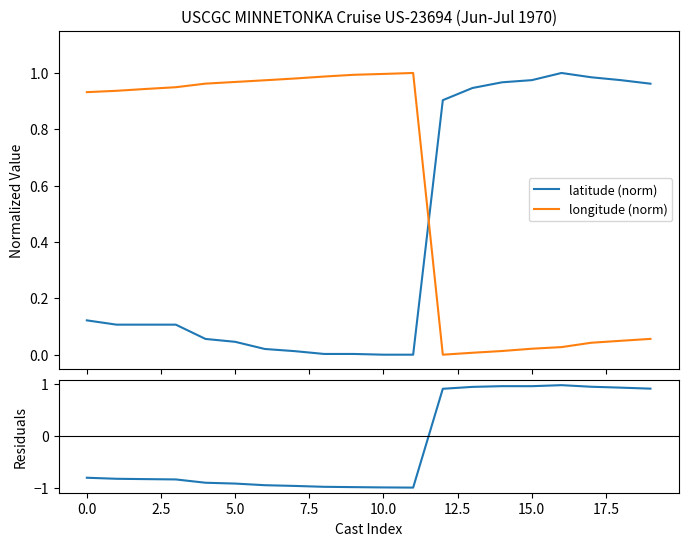

How many lines are shown in the chart?

3